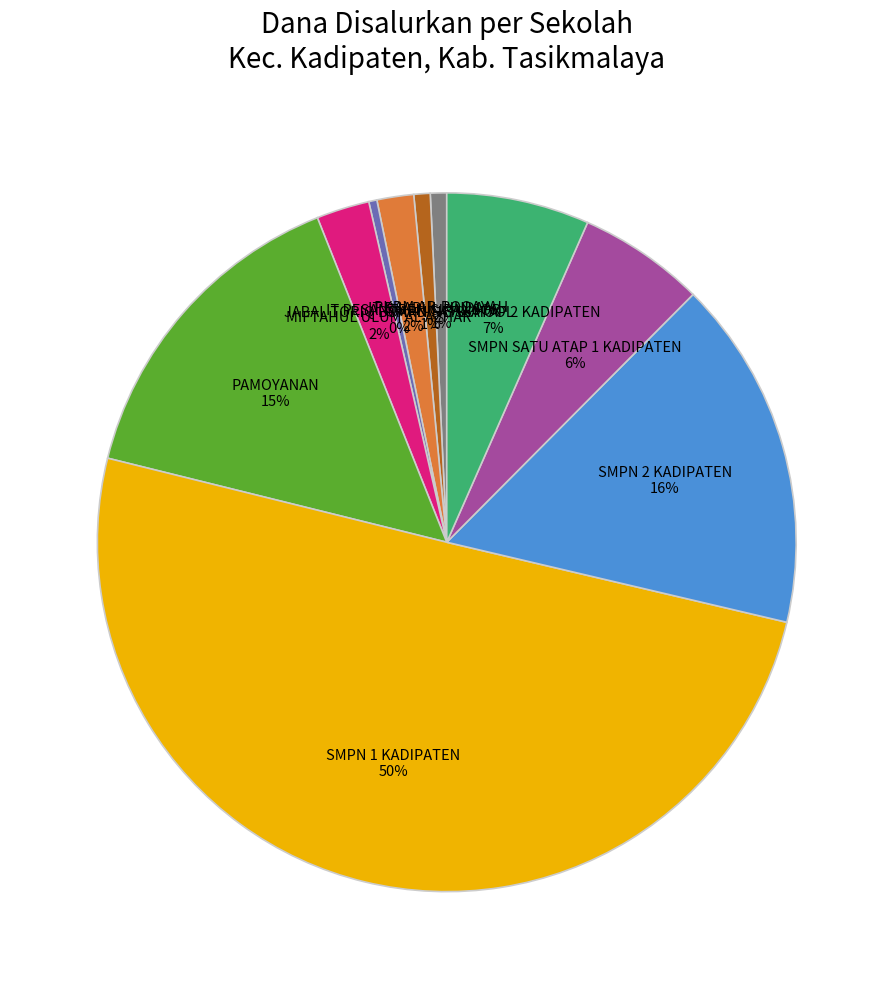

To the nearest percent, what is the difference between the largest and smallest slice percentages?

50%